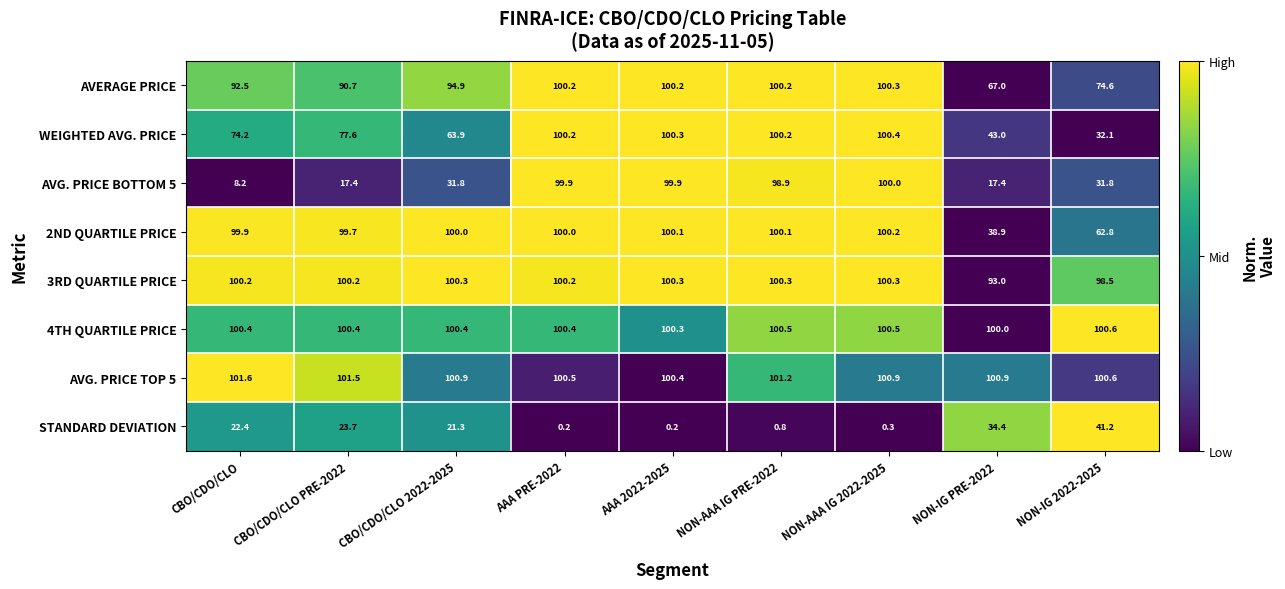

Is the value of 2ND QUARTILE PRICE at NON-AAA IG PRE-2022 greater than the value of AVG. PRICE TOP 5 at NON-IG 2022-2025?

No